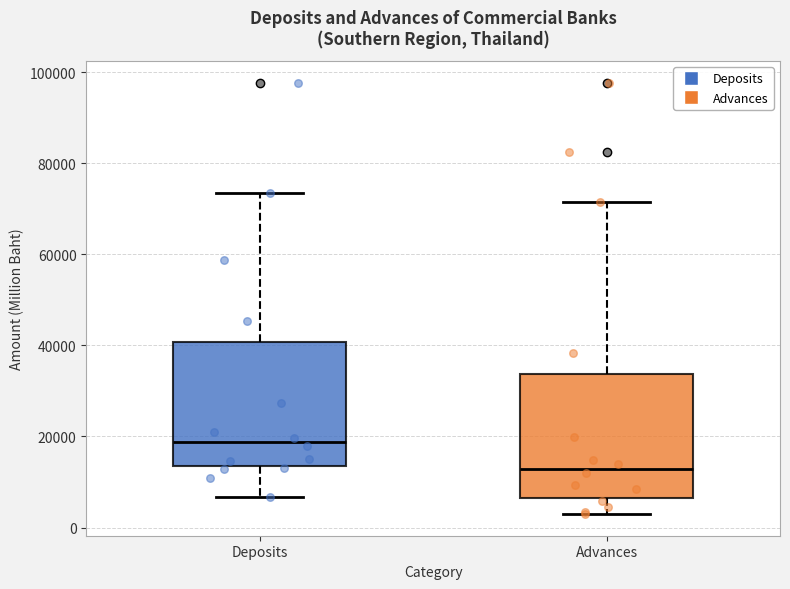

Which box has the lowest median line?

Advances